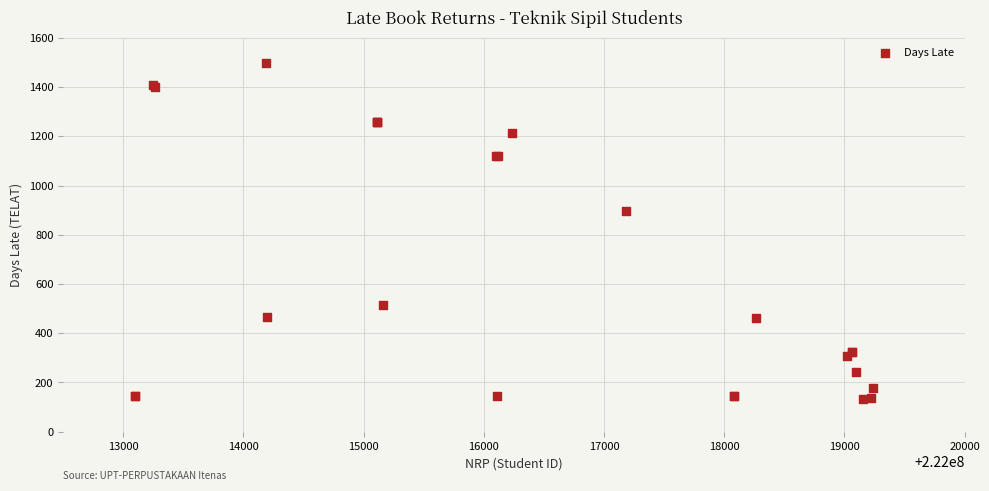

What Y value in the scatter plot is closest to 815?

896